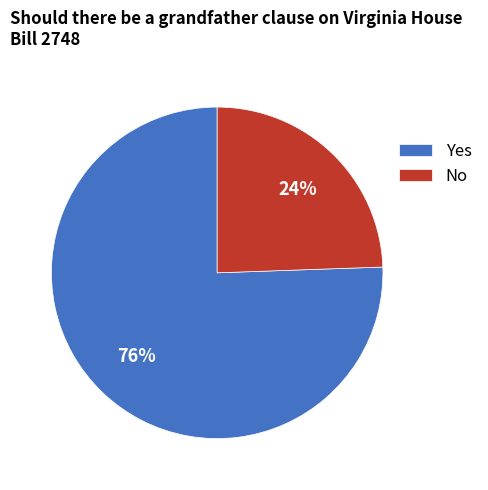

Is there any slice that represents more than half of the pie?

Yes